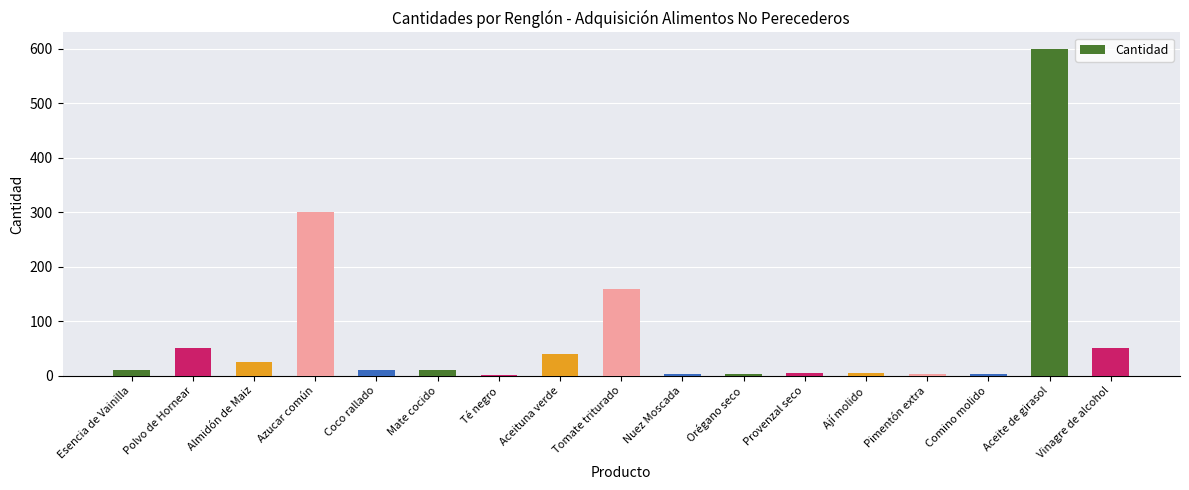

What is the change in value from Té negro to Vinagre de alcohol?

+48